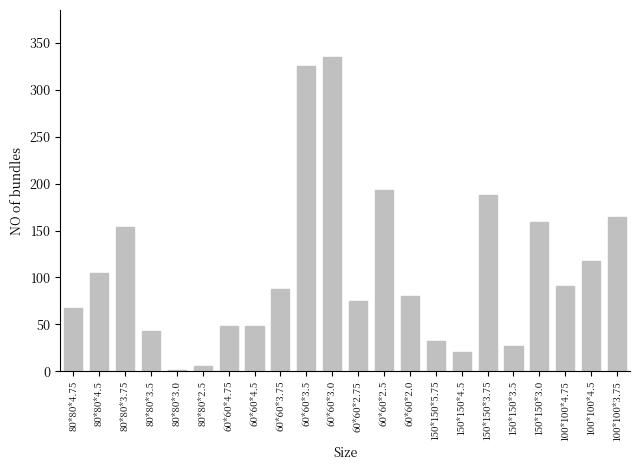

What is the sum of all values?

2368